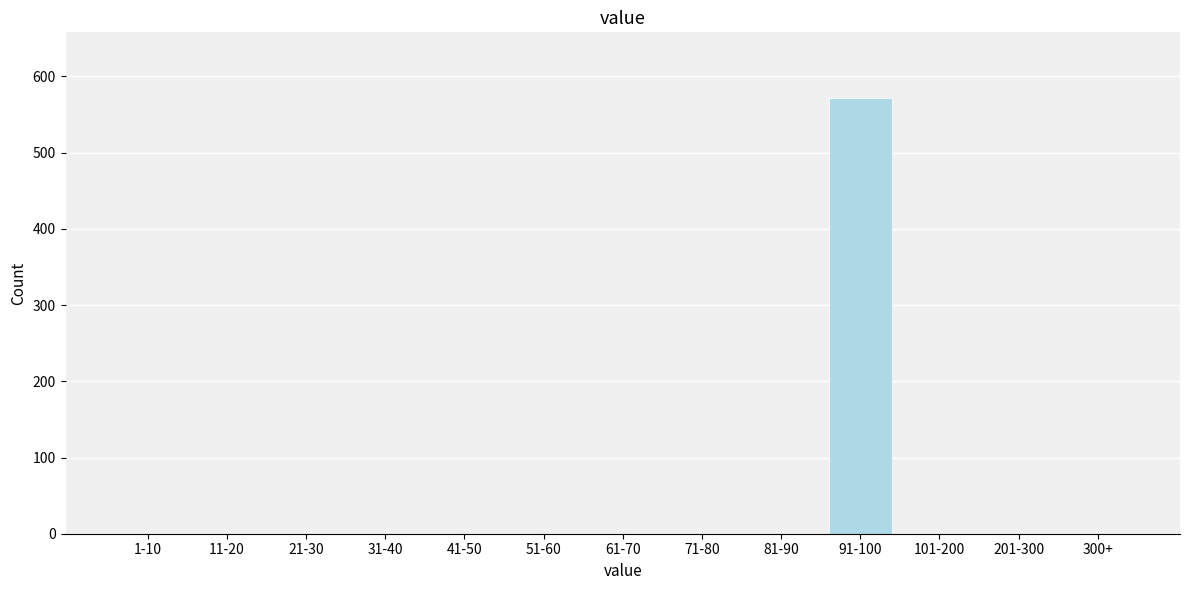

Reading left to right, transcribe all the data shown in this chart.

1-10=0	11-20=0	21-30=0	31-40=0	41-50=0	51-60=0	61-70=0	71-80=0	81-90=0	91-100=572	101-200=0	201-300=0	300+=0